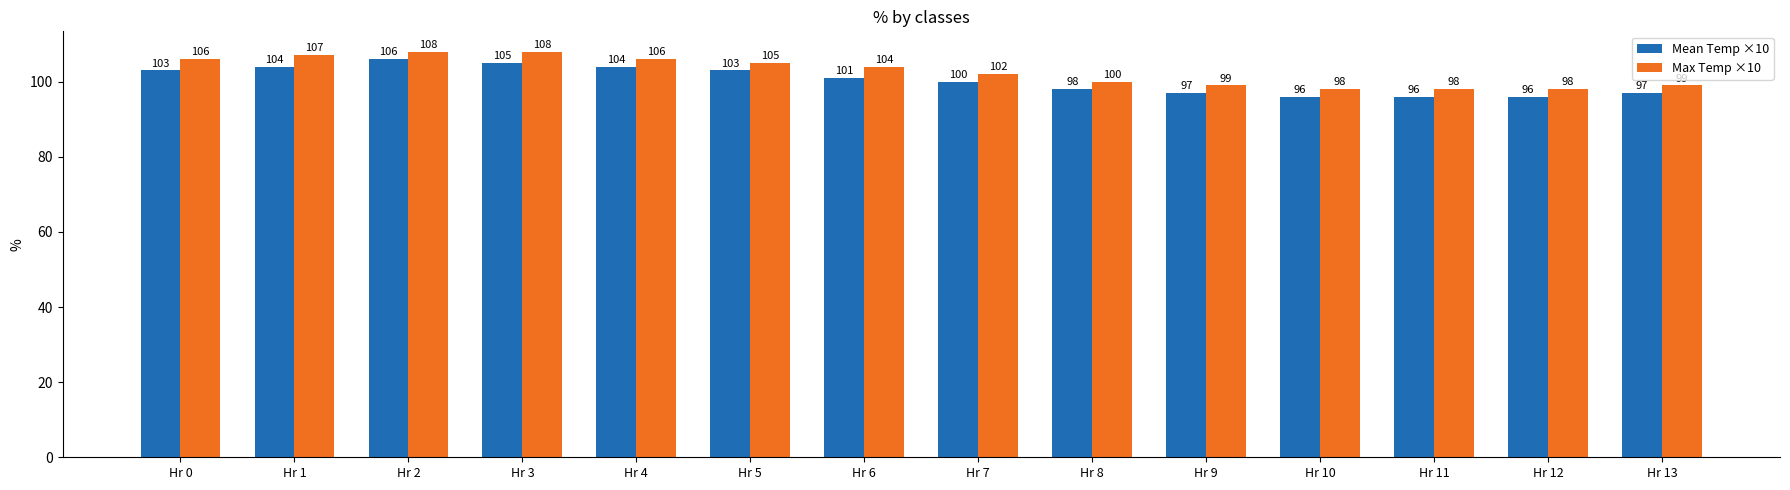

How many series are shown in this chart?

2